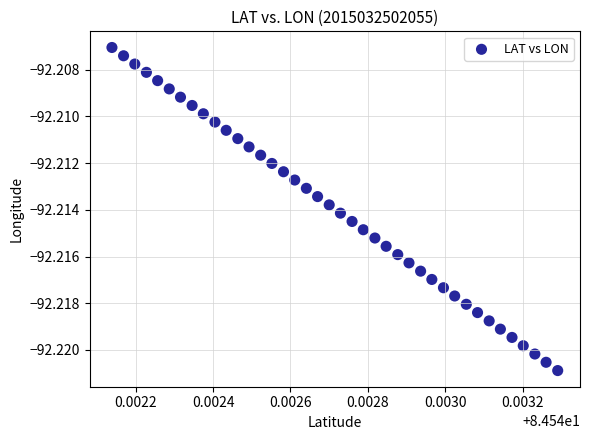

How many data points are displayed?

40